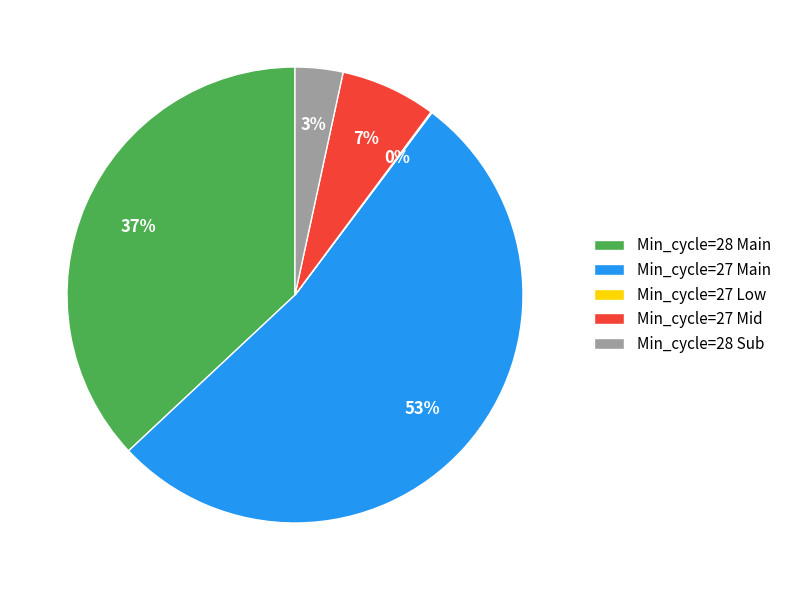

Between Min_cycle=27 Mid and Min_cycle=27 Main, which is larger?

Min_cycle=27 Main